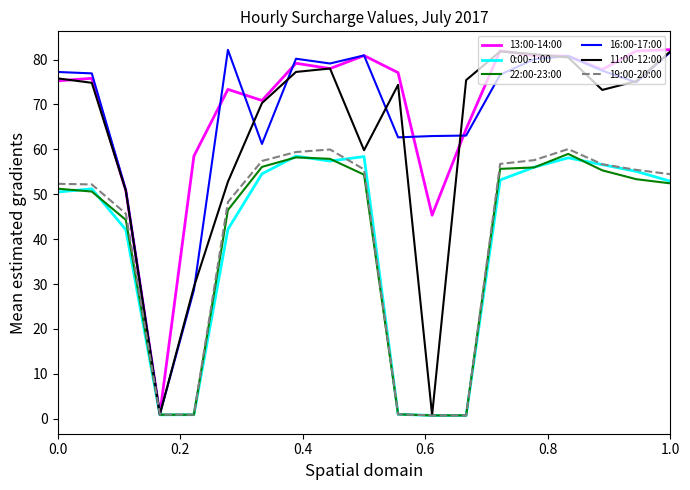

What is the maximum value shown in the chart?

82.2